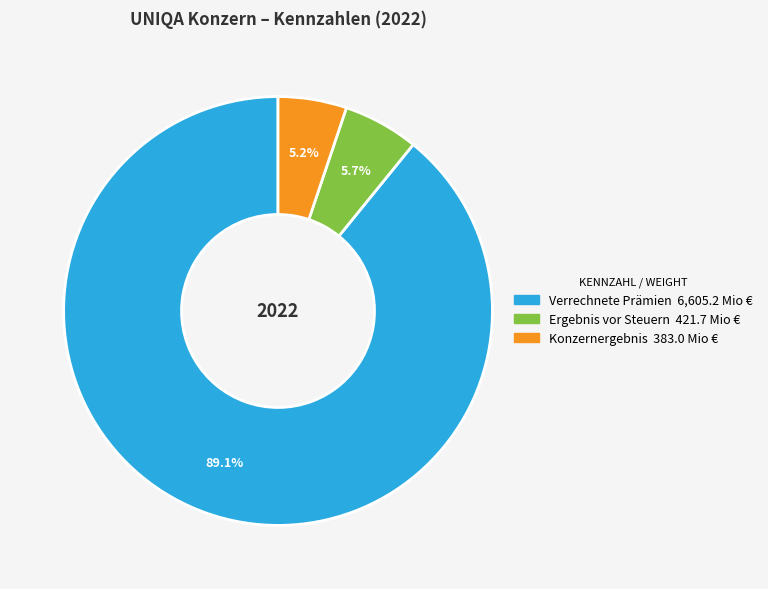

Is it true that Verrechnete Prämien is 78% of the pie?

False